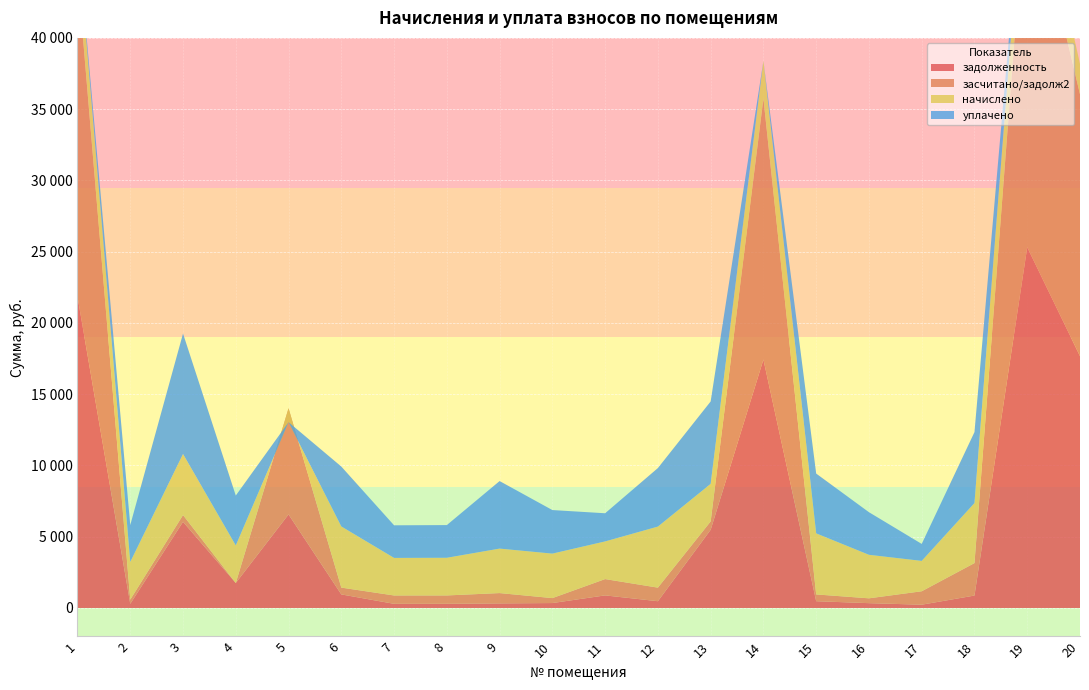

At how many categories does at least one series exceed -395?

20